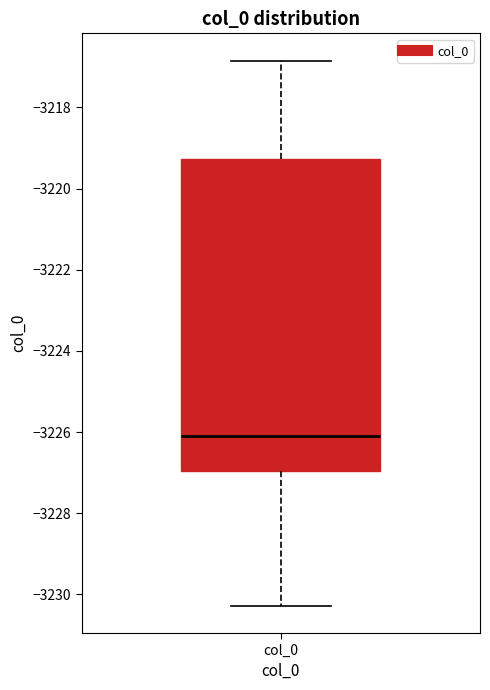

Read this box plot against the y-axis: the position of the median line, the range covered by the box, and the ends of both whiskers. The values are not printed on the chart, so give them approximately, as read against the axis.

median -3226.0, box -3227.0 to -3219.2, whiskers -3230.2 to -3216.8